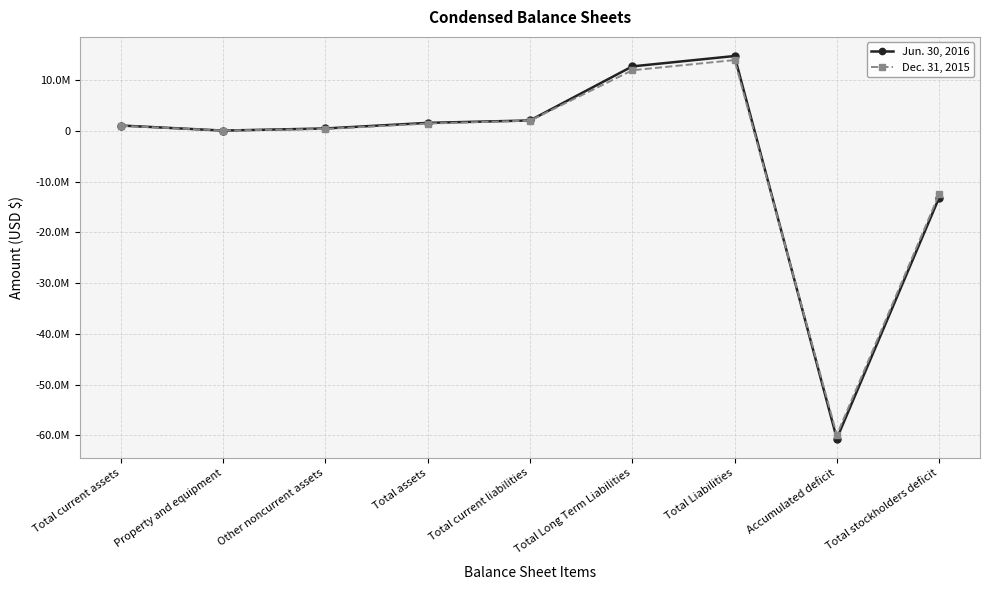

Read the Jun. 30, 2016 value at Total Long Term Liabilities.

12693849